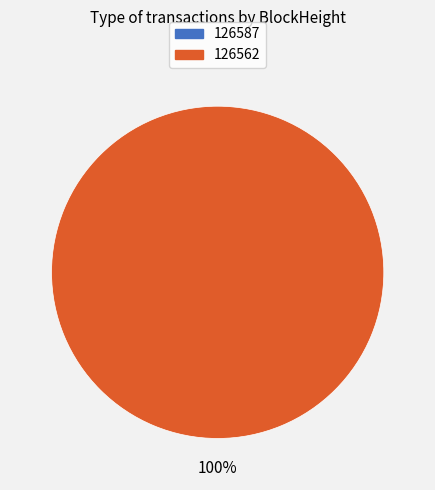

What is the majority slice?

126562